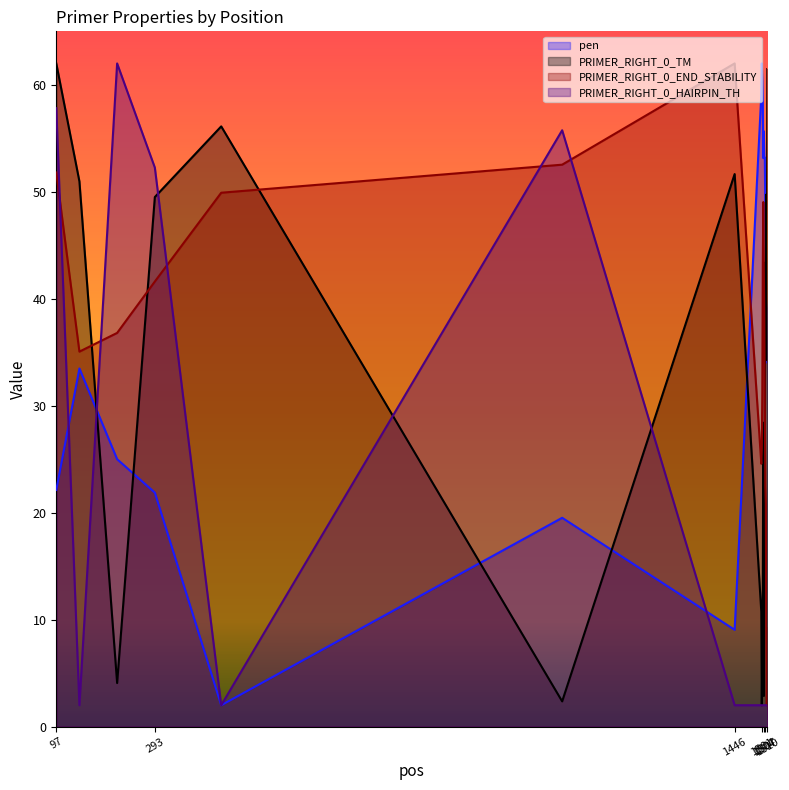

Which category has the lowest value in the PRIMER_RIGHT_0_TM series?

1500